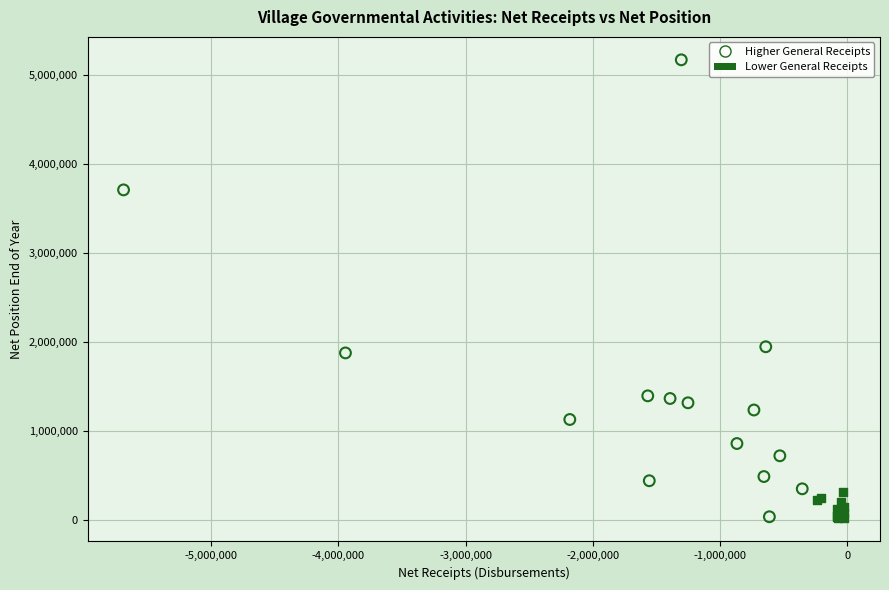

Which series reaches the maximum Y coordinate?

Higher General Receipts